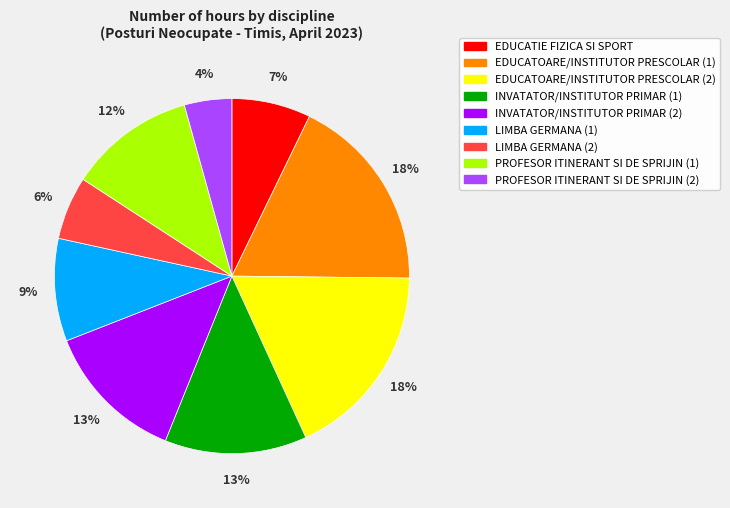

Approximately how many times larger is the value at INVATATOR/INSTITUTOR PRIMAR (1) compared to PROFESOR ITINERANT SI DE SPRIJIN (1)?

1.1